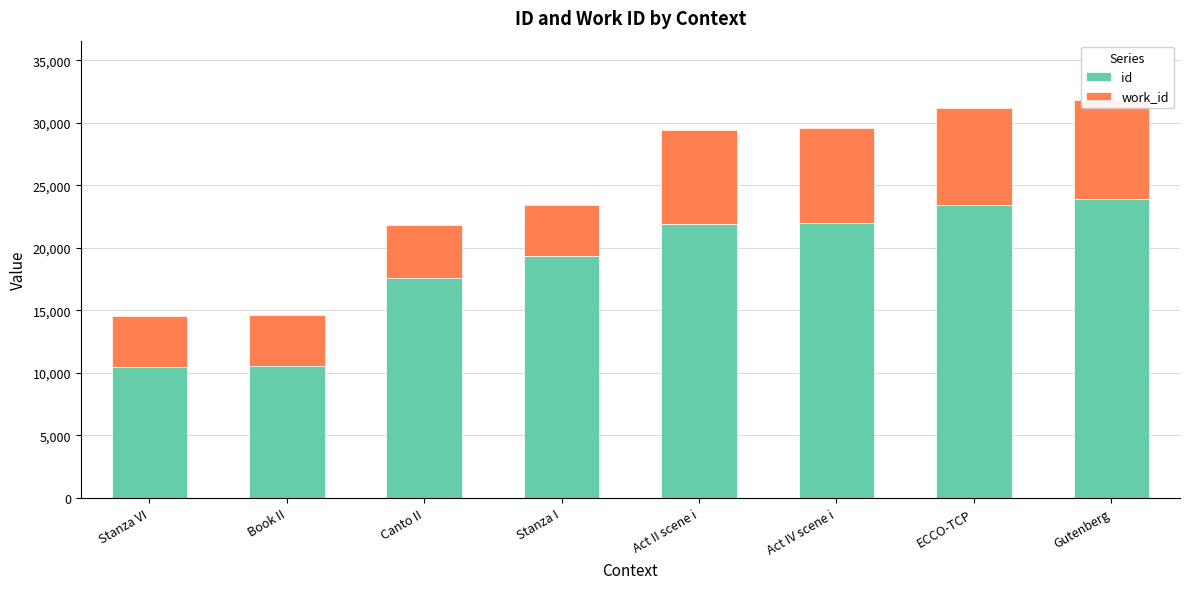

True or false: id has a value of 23898 at Gutenberg.

True